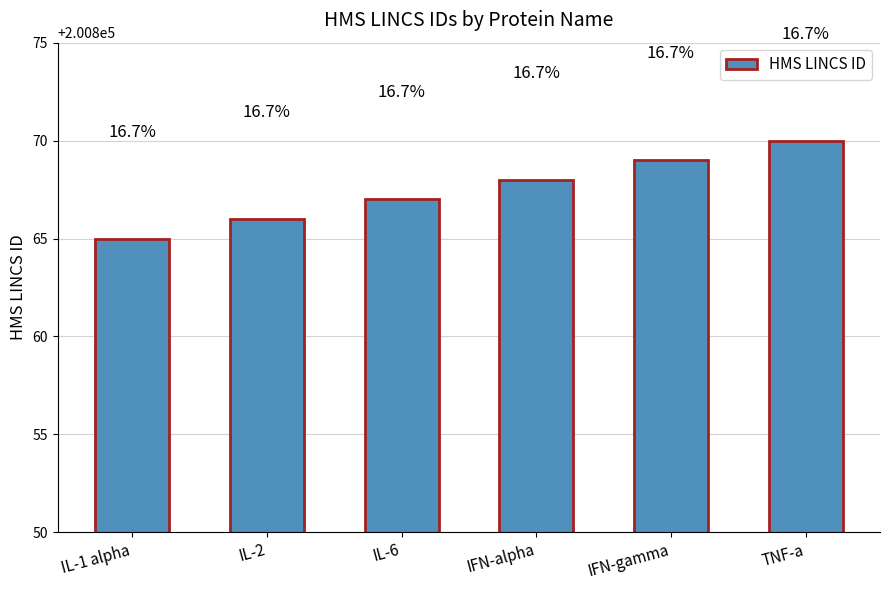

Are the bars horizontal?

No